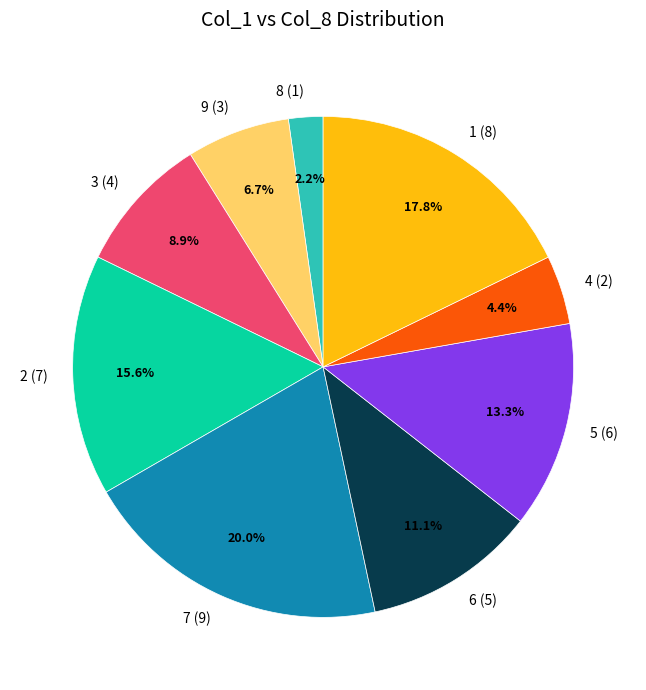

What percentage is NOT represented by 9 (3)?

93.3%